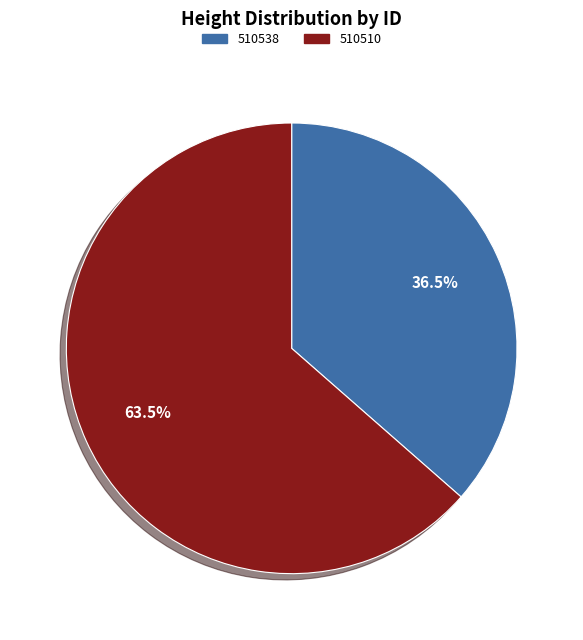

Between 510510 and 510538, which is larger?

510510